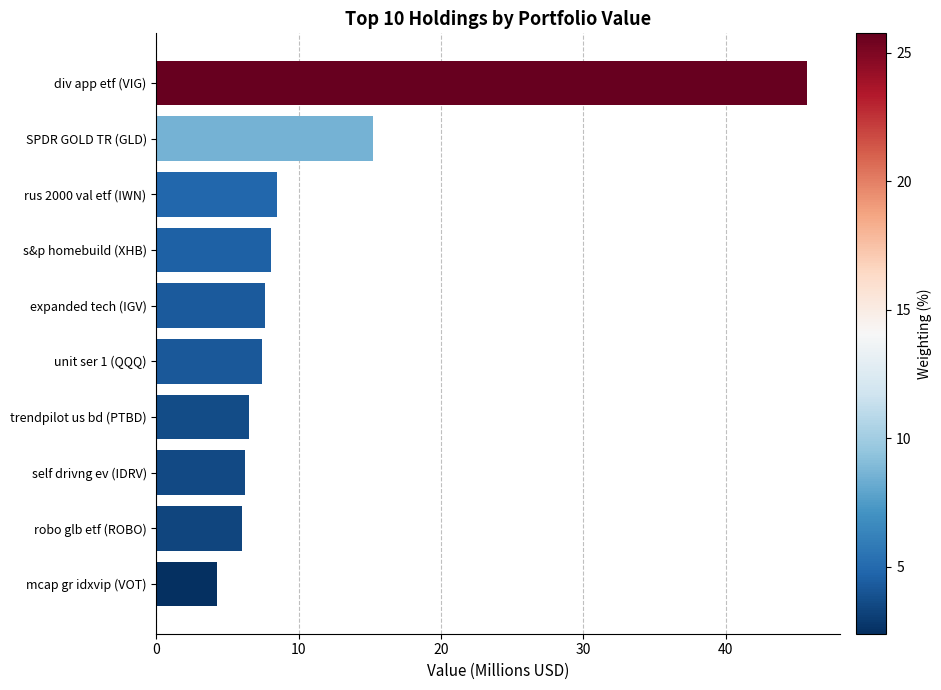

Approximately how many times larger is the value at unit ser 1 (QQQ) compared to expanded tech (IGV)?

1.0